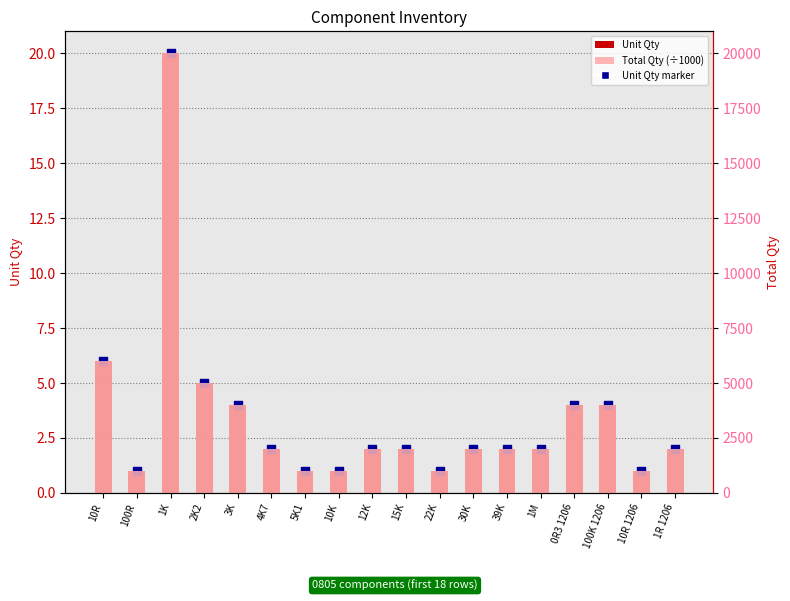

What is the total value across all series at 4K7?

2004